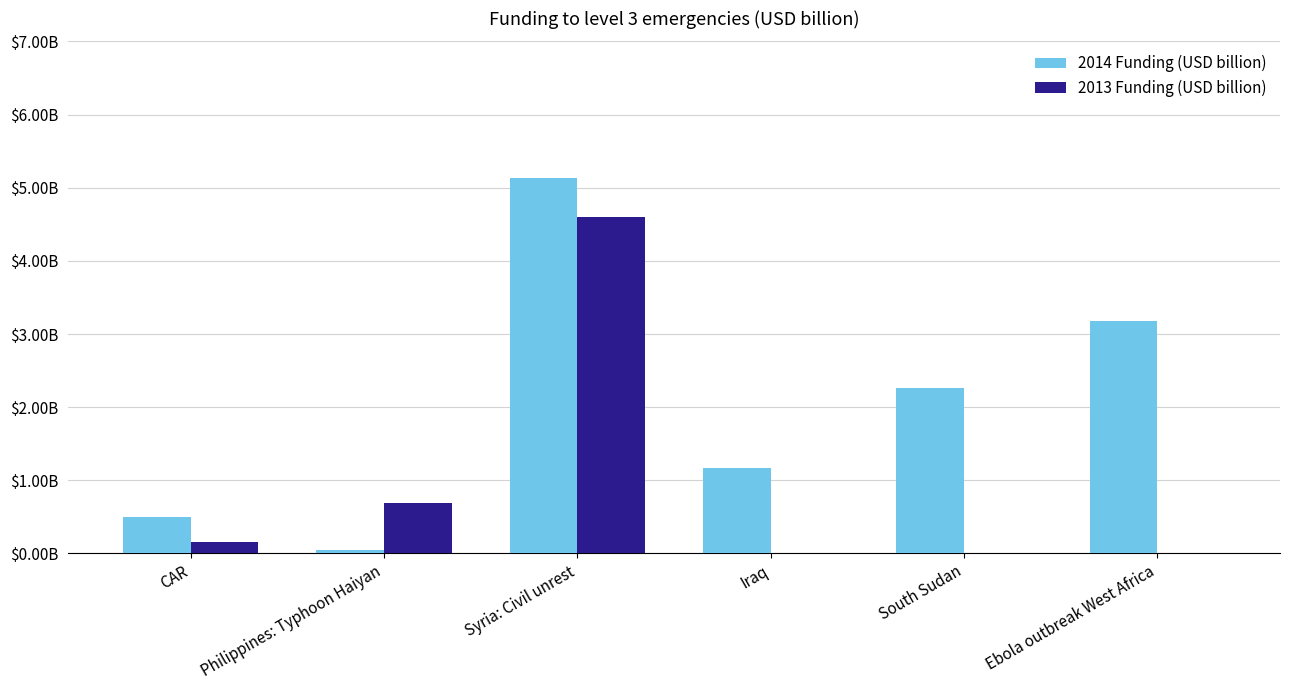

At which label is 2013 Funding (USD billion) closest to 2?

Philippines: Typhoon Haiyan